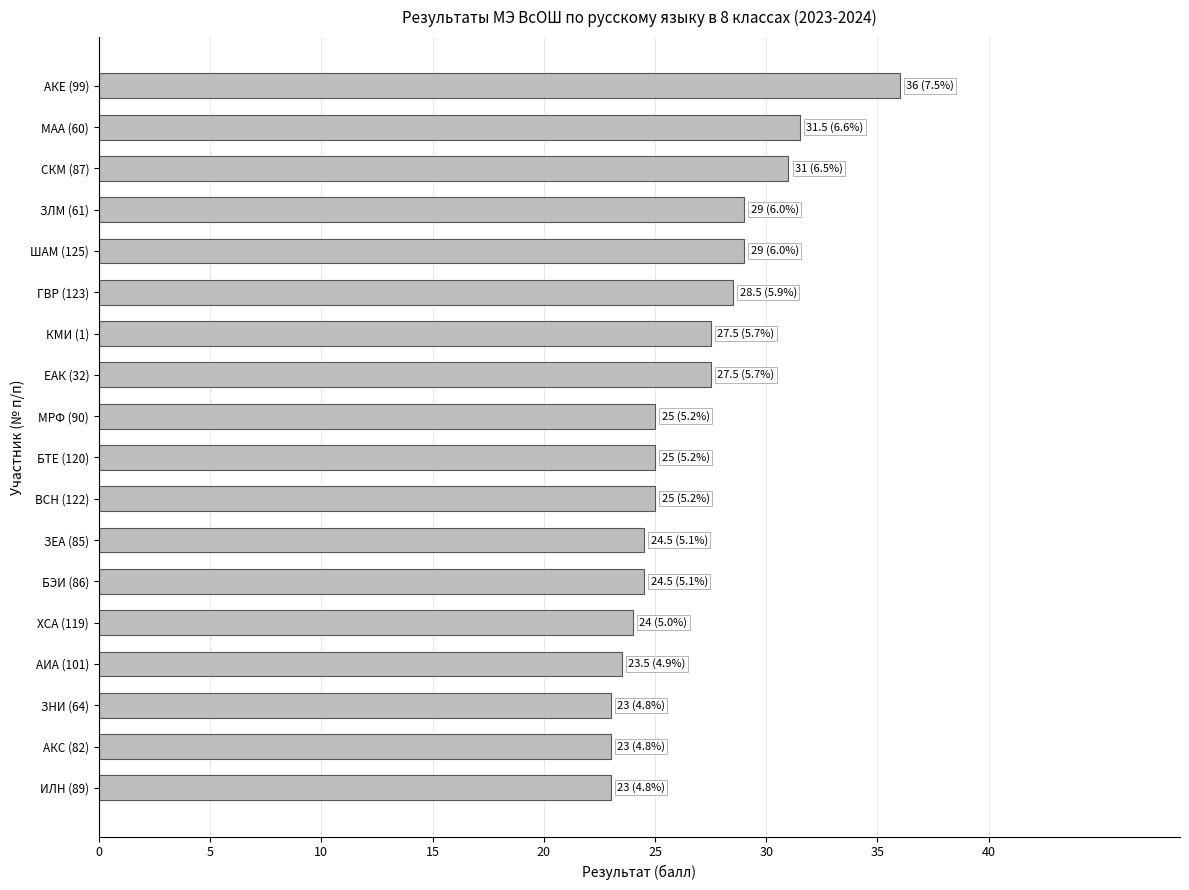

Reading bottom to top, what are all the values shown in this chart?

23.0	23.0	23.0	23.5	24.0	24.5	24.5	25.0	25.0	25.0	27.5	27.5	28.5	29.0	29.0	31.0	31.5	36.0